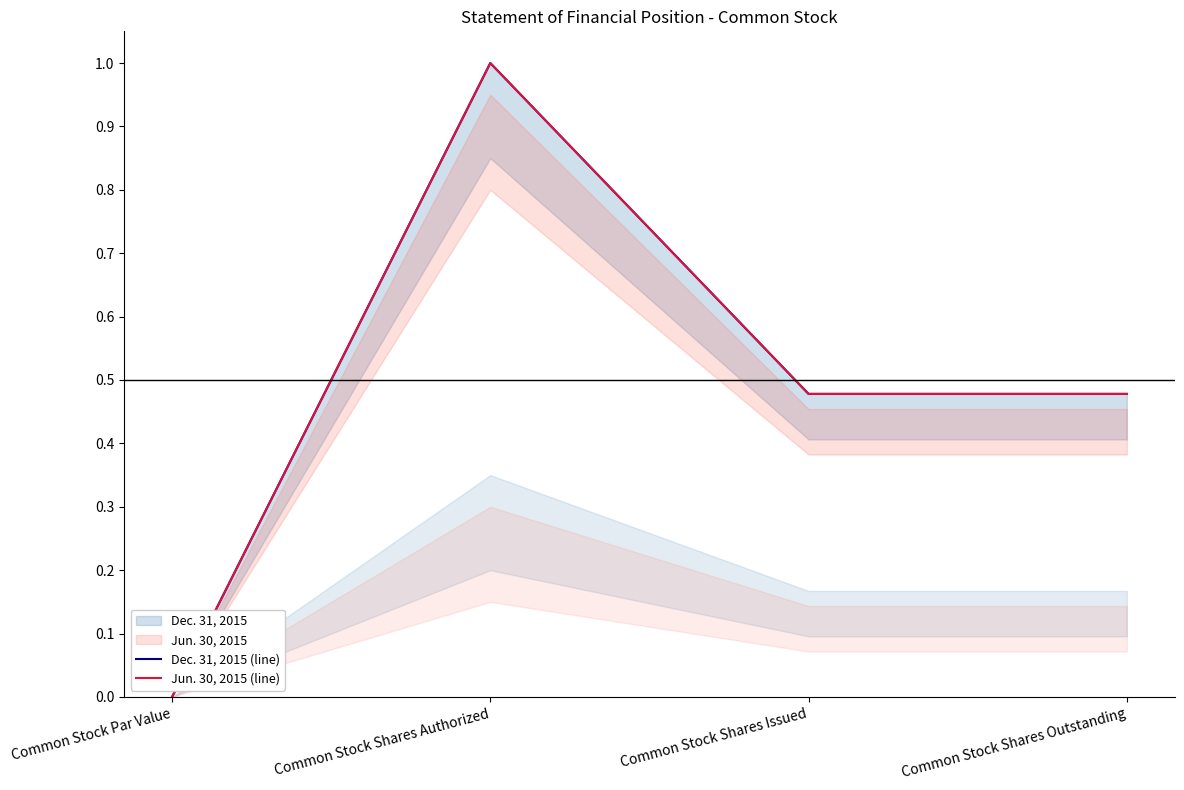

True or false: Dec. 31, 2015 (line) and Jun. 30, 2015 (line) intersect in this chart.

False